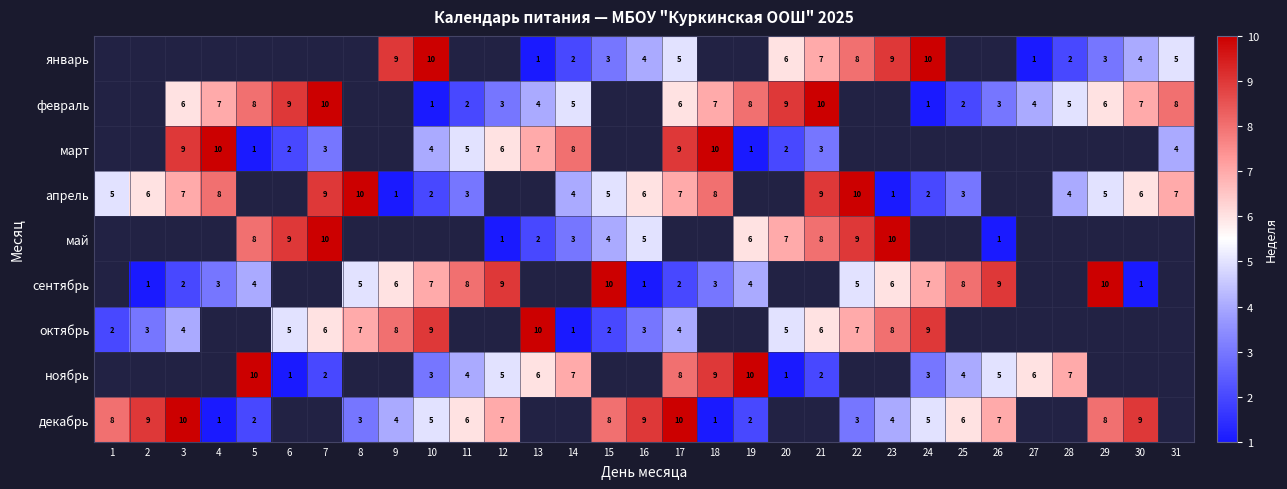

The value of сентябрь at 4 is 5. True or false?

False